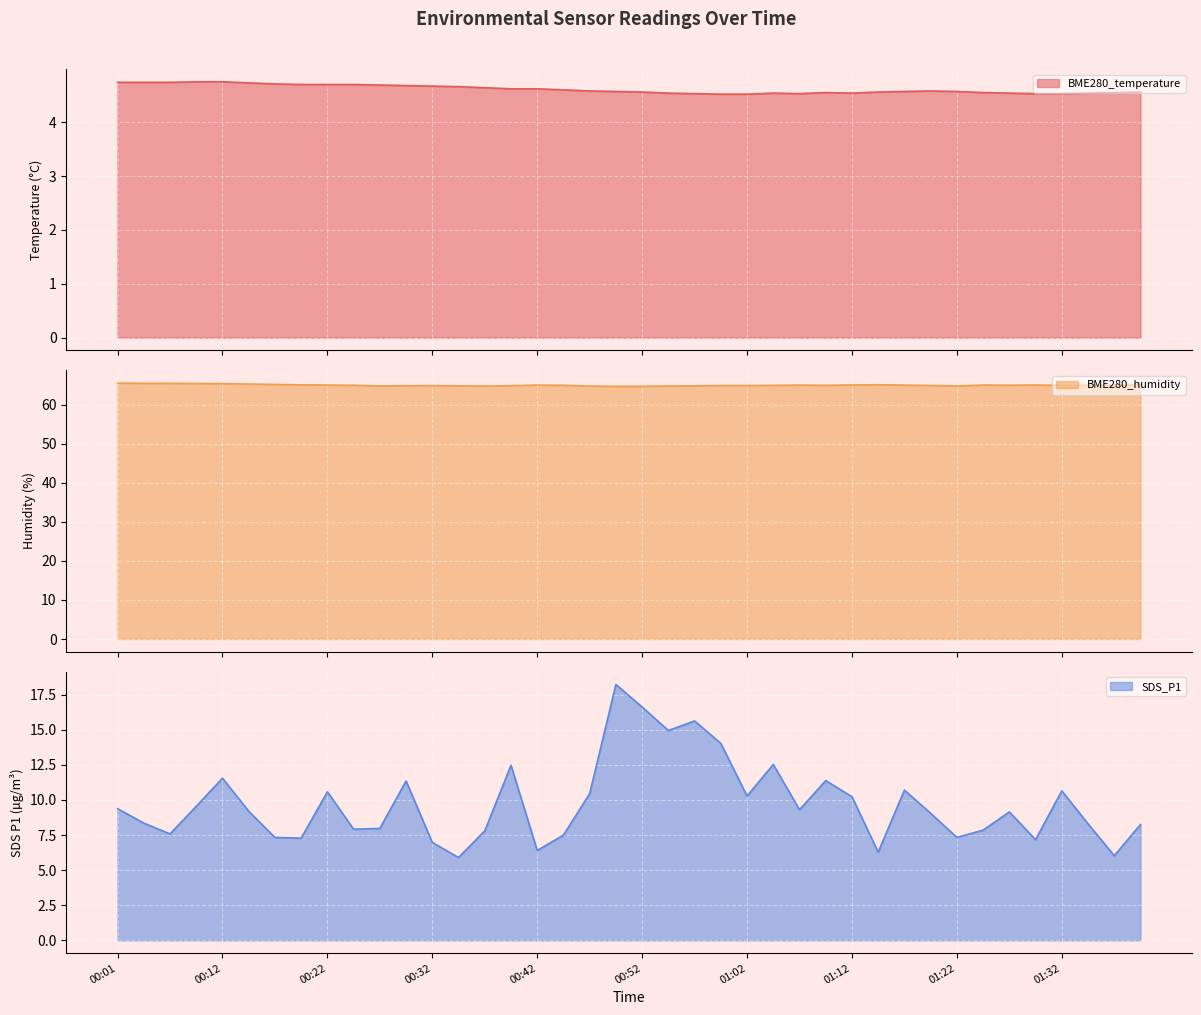

At 23, list the series in order from smallest to largest.

BME280_temperature line, SDS_P1 line, BME280_humidity line